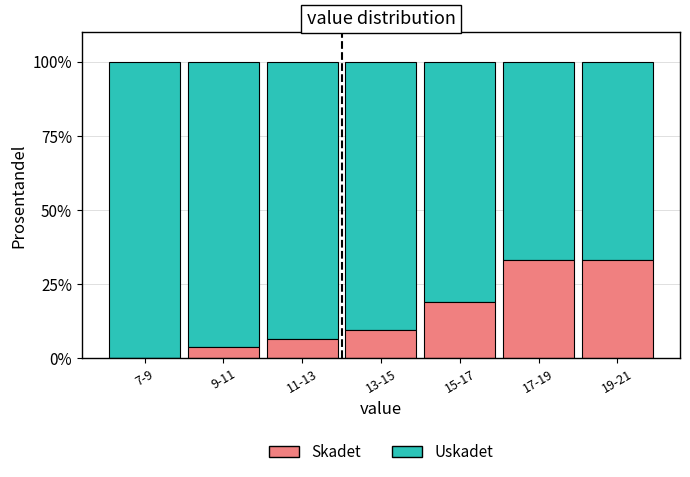

Reading left to right, transcribe the values for Skadet.

7-9=0.0	9-11=3.7	11-13=6.7	13-15=9.5	15-17=19.0	17-19=33.3	19-21=33.3